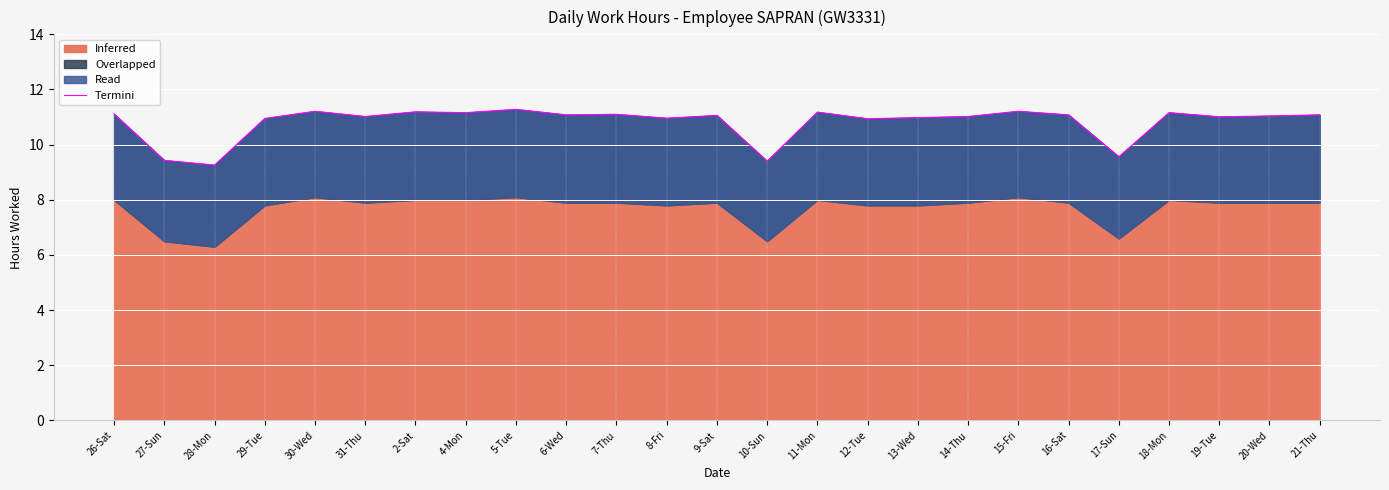

True or false: the data shows 11.1 at 7-Thu.

True